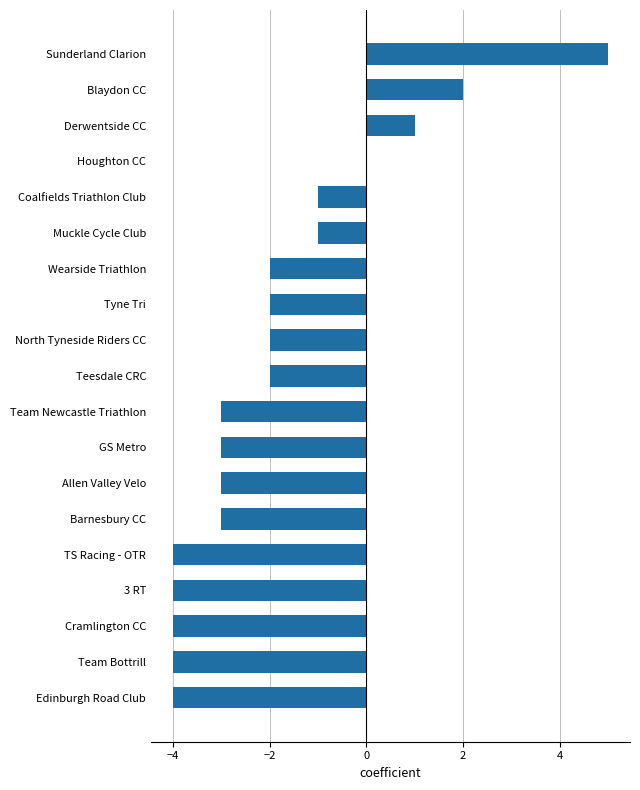

Reading top to bottom, what are all the values shown in this chart?

Sunderland Clarion=5	Blaydon CC=2	Derwentside CC=1	Houghton CC=0	Coalfields Triathlon Club=-1	Muckle Cycle Club=-1	Wearside Triathlon=-2	Tyne Tri=-2	North Tyneside Riders CC=-2	Teesdale CRC=-2	Team Newcastle Triathlon=-3	GS Metro=-3	Allen Valley Velo=-3	Barnesbury CC=-3	TS Racing - OTR=-4	3 RT=-4	Cramlington CC=-4	Team Bottrill=-4	Edinburgh Road Club=-4